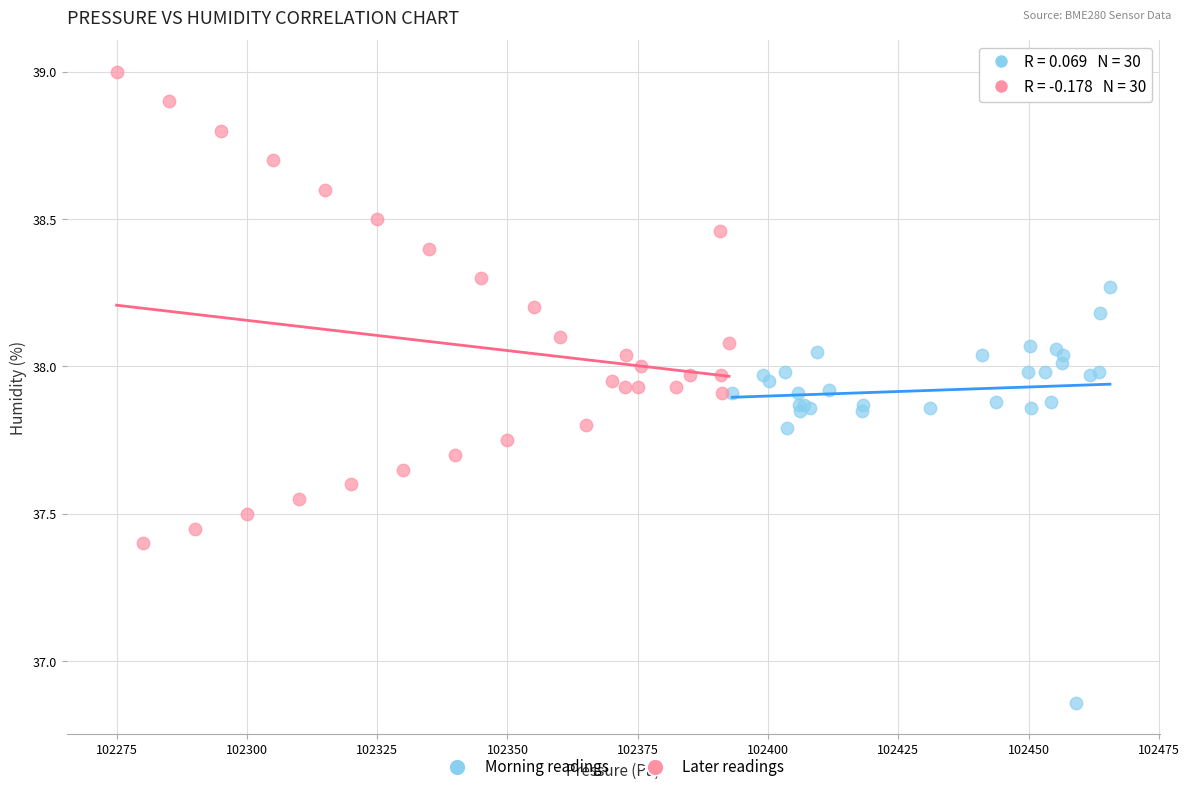

What are all the series names shown in the legend?

Morning readings, Later readings